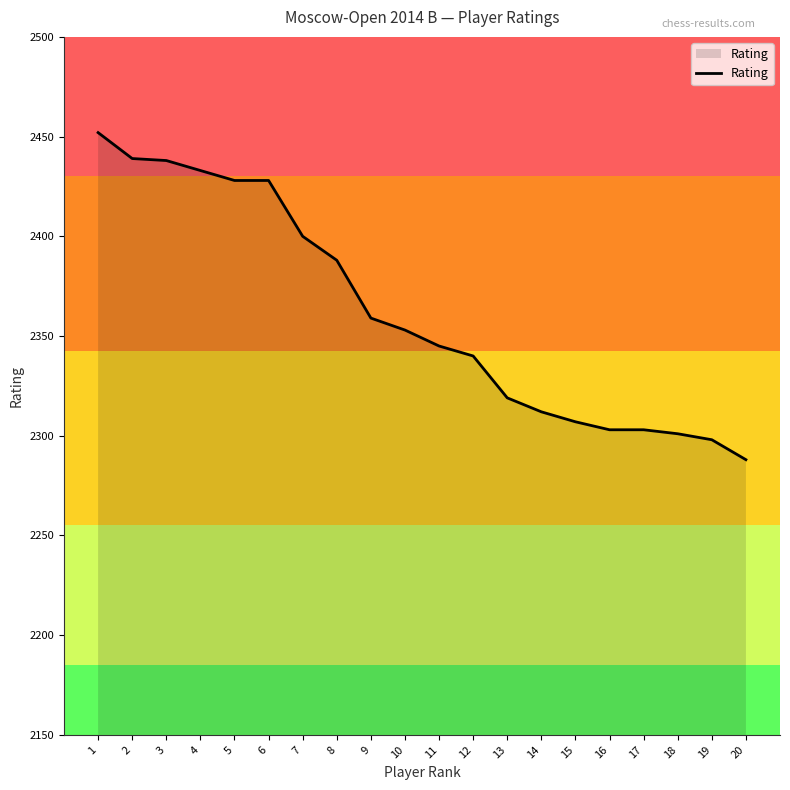

Approximately how many times larger is the value at 1 compared to 6?

1.0